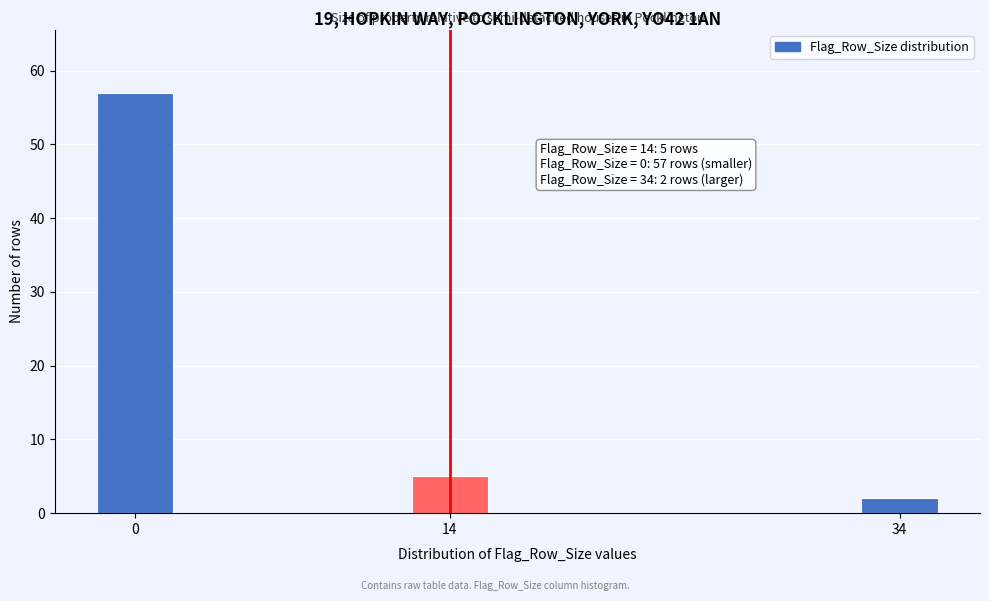

Reading left to right, what are all the values shown in this chart?

0=57	14=5	34=2